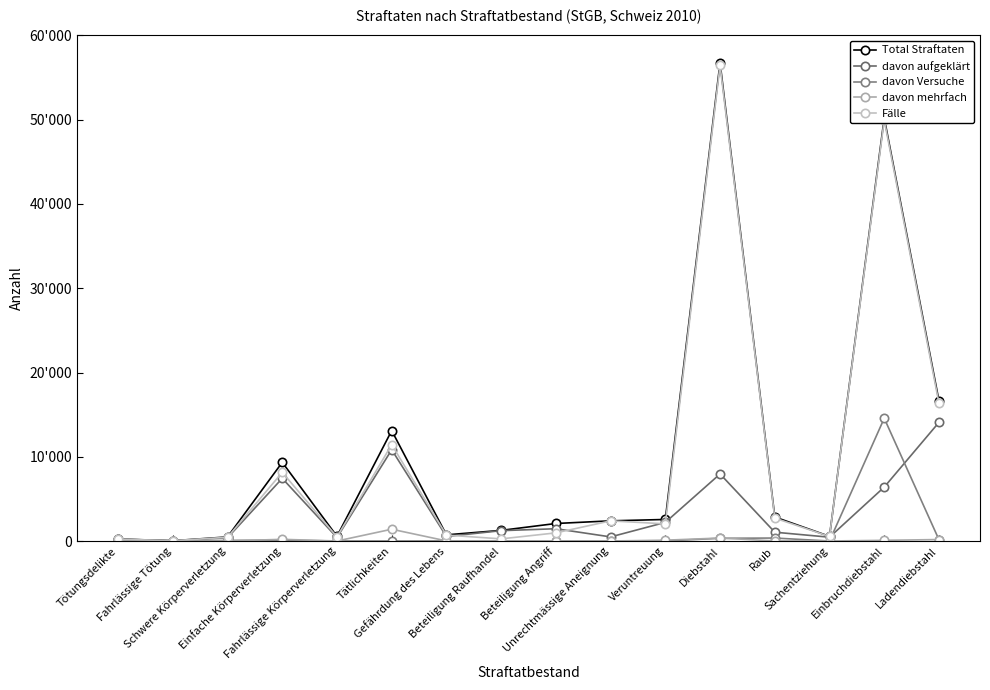

Does the chart have visible grid lines?

No